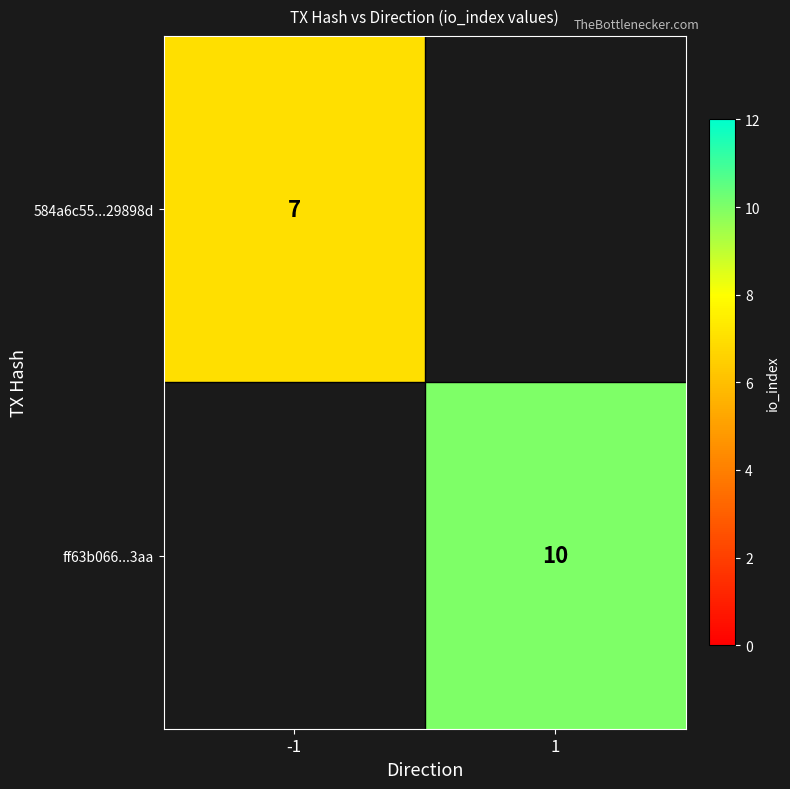

The 584a6c55...29898d series shows 11 at -1. True or false?

False